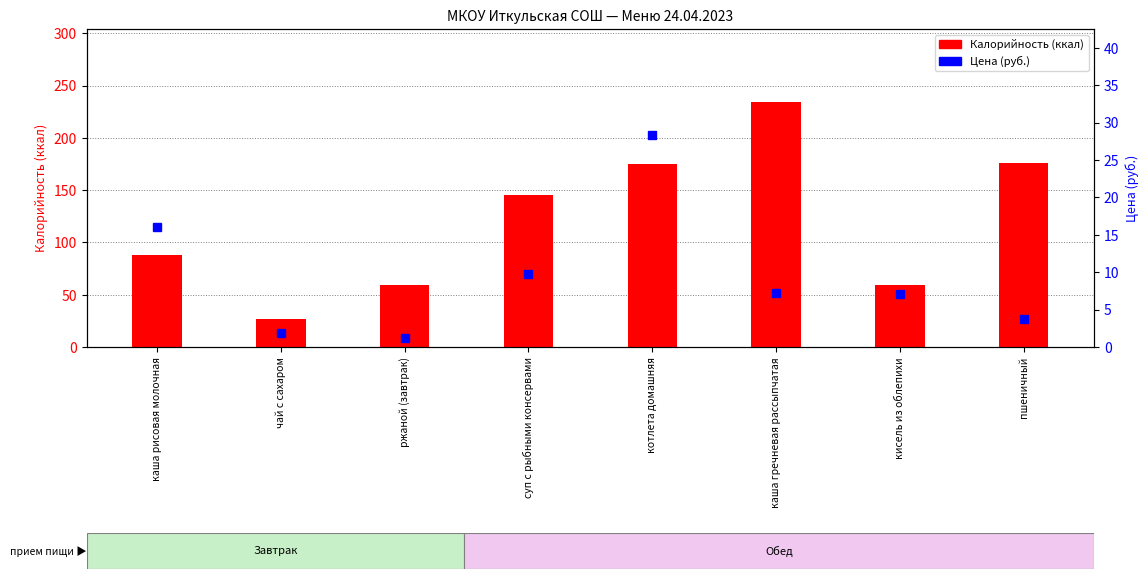

Which series has the largest total across all categories?

Калорийность (ккал)